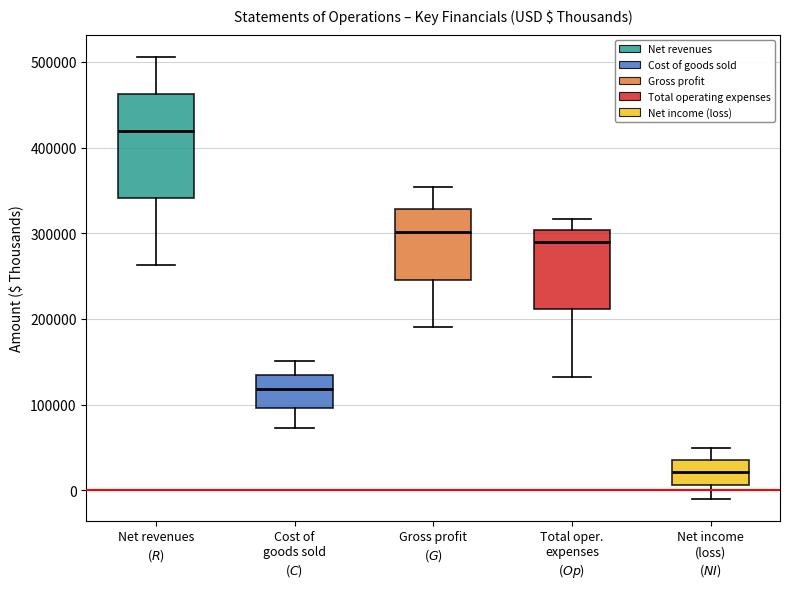

Reading left to right, read every box against the y-axis: the position of its median line, the range the box covers, and the ends of its whiskers. The values are not printed on the chart, so give them approximately, as read against the axis.

Net revenues ($R$): median 420000, box 340000 to 460000, whiskers 260000 to 510000
Cost of goods sold ($C$): median 120000, box 100000 to 130000, whiskers 70000 to 150000
Gross profit ($G$): median 300000, box 250000 to 330000, whiskers 190000 to 350000
Total oper. expenses ($Op$): median 290000, box 210000 to 300000, whiskers 130000 to 320000
Net income (loss) ($NI$): median 20000, box 10000 to 40000, whiskers -10000 to 50000